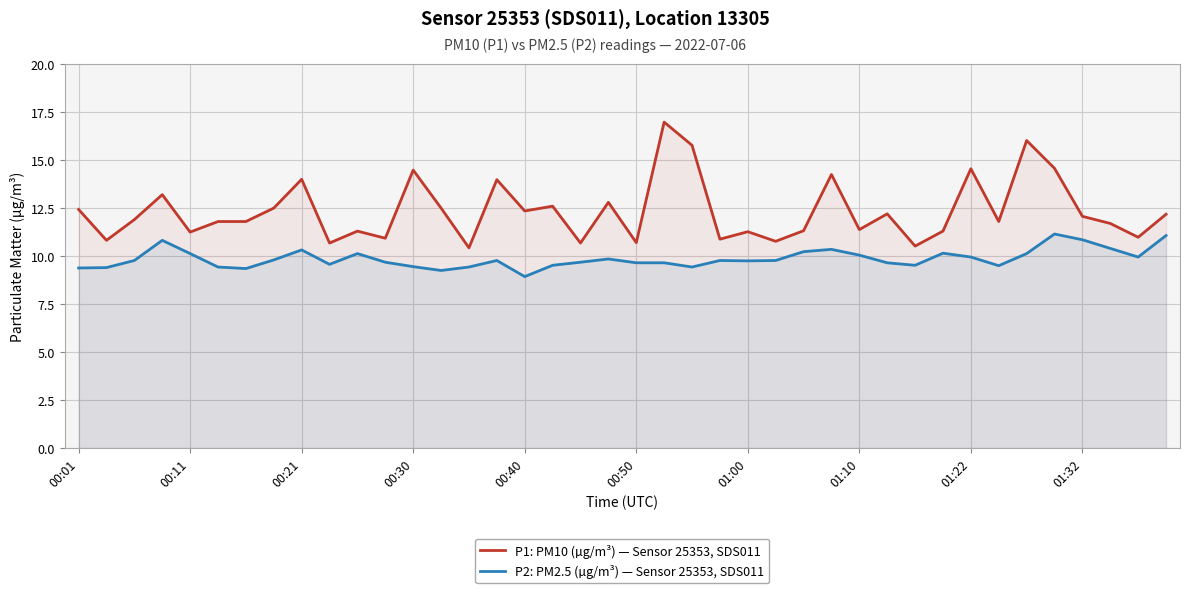

What is the total value across all series at 15?

23.8